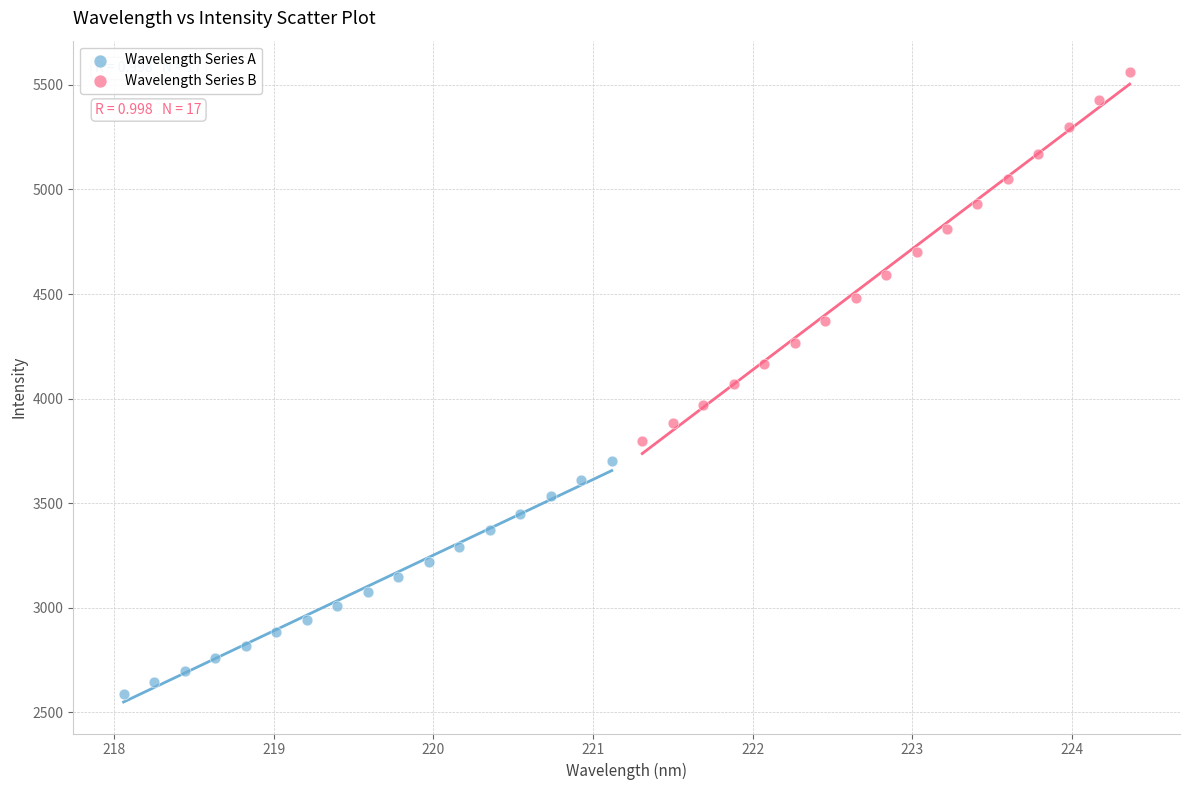

Which series has the largest Y range (max minus min)?

Wavelength Series B